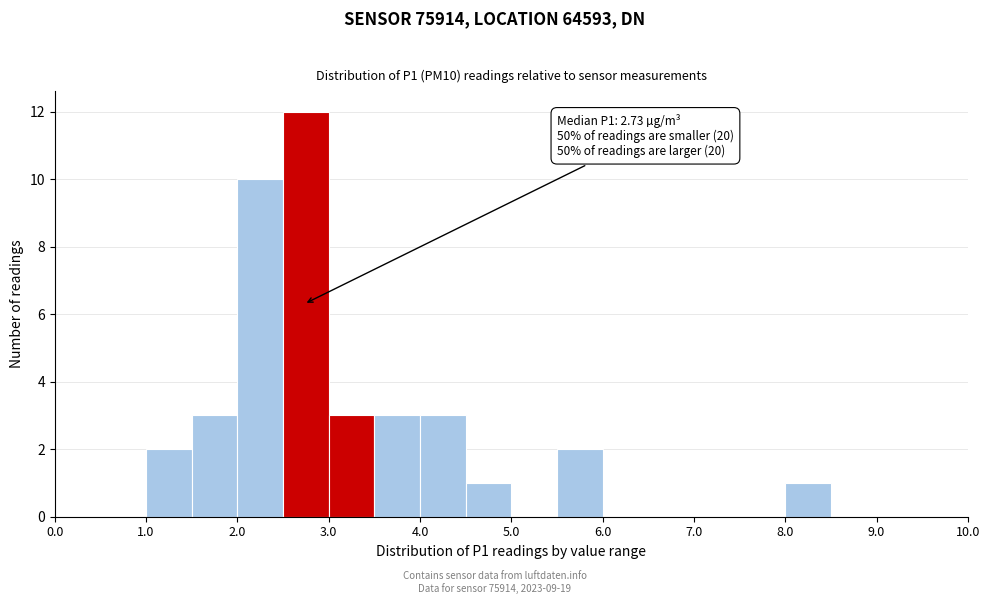

Which range on the x-axis has the tallest bar?

2.5 to 3.0